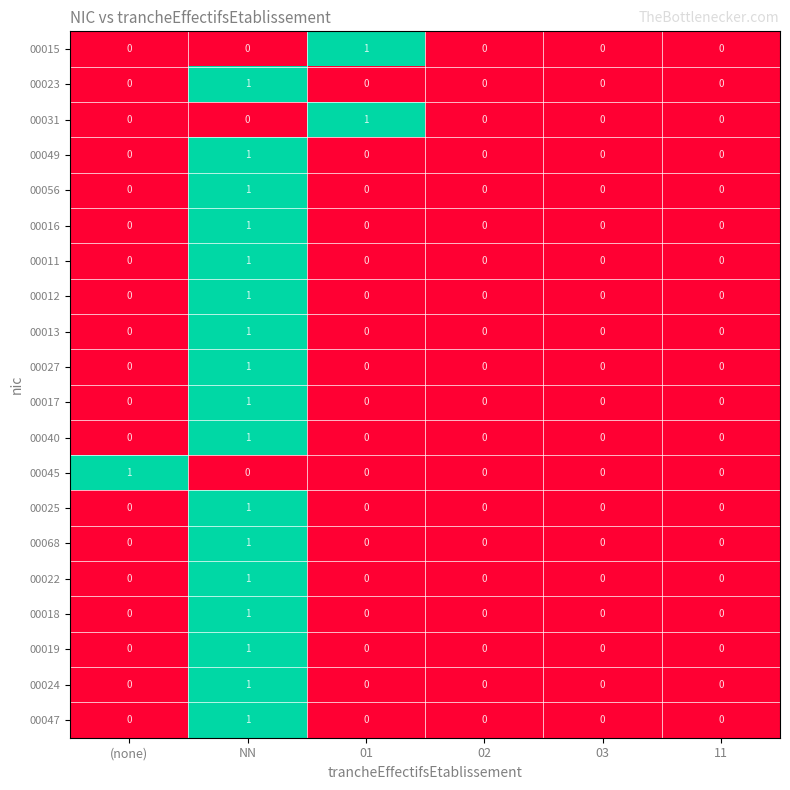

The value of 00027 at 03 is 1. True or false?

False